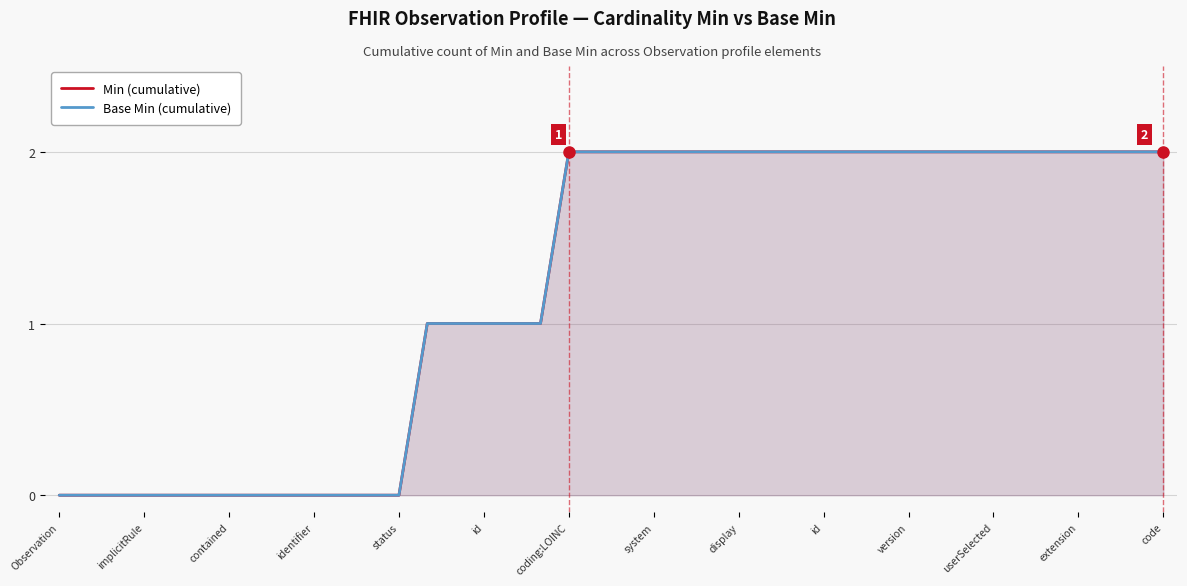

What are all the series names shown in the legend?

Min (cumulative), Base Min (cumulative)